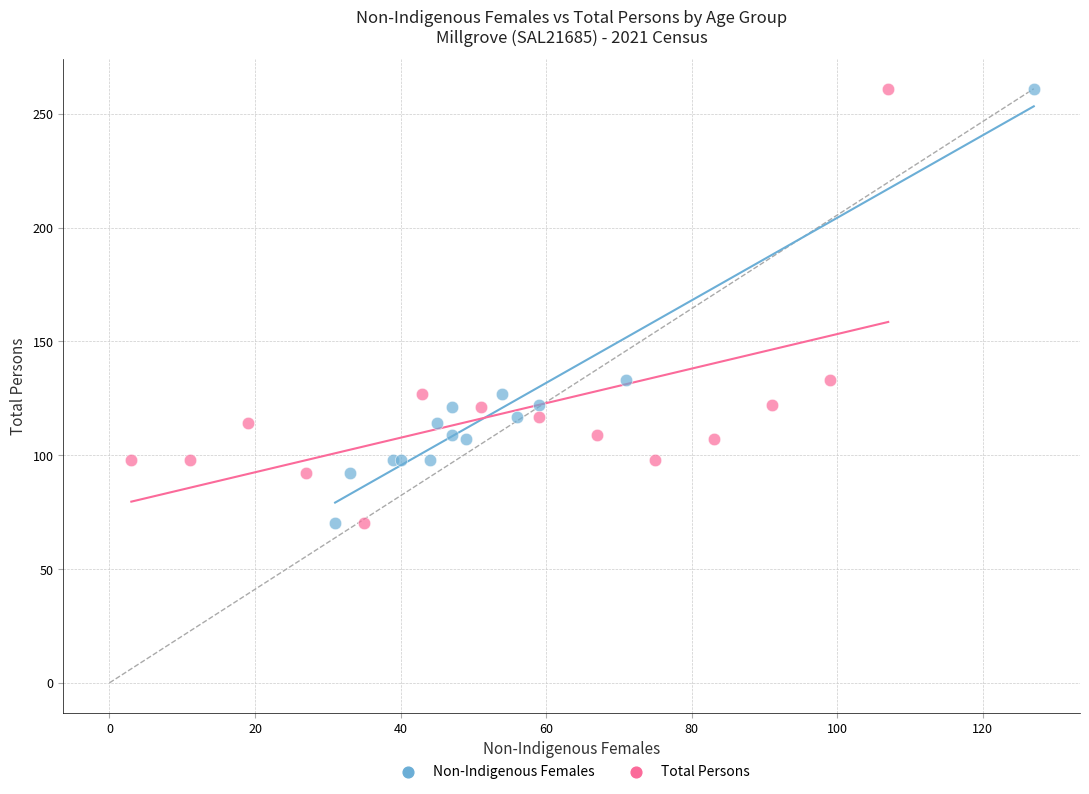

What are all the series names shown in the legend?

Non-Indigenous Females, Total Persons